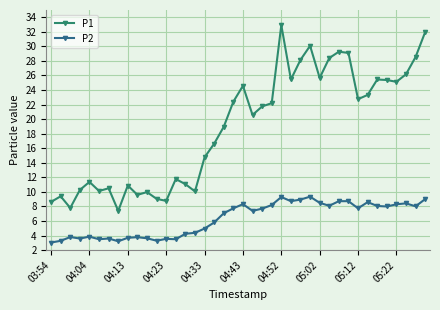

What is the value of the P2 point at the 24th from the left?

8.2